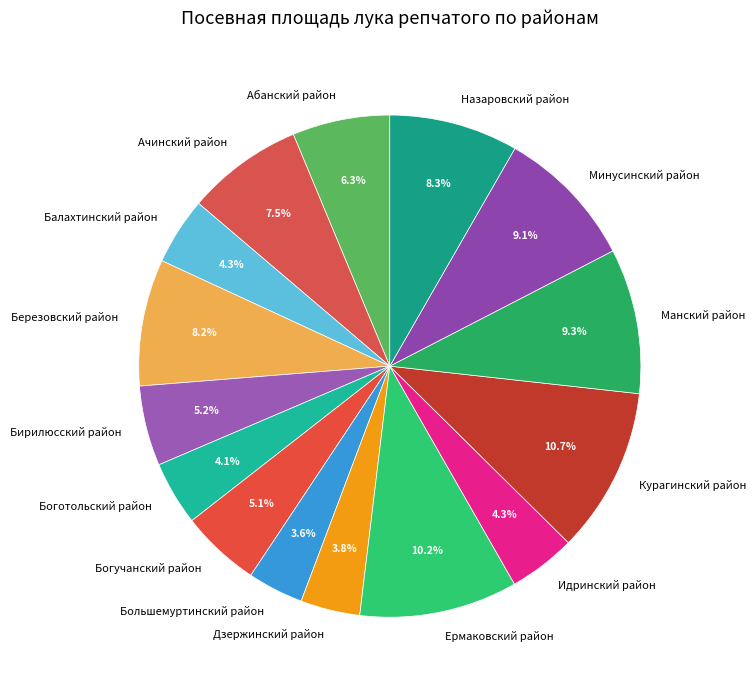

To the nearest percent, what is the combined percentage of Идринский район and Боготольский район?

8%